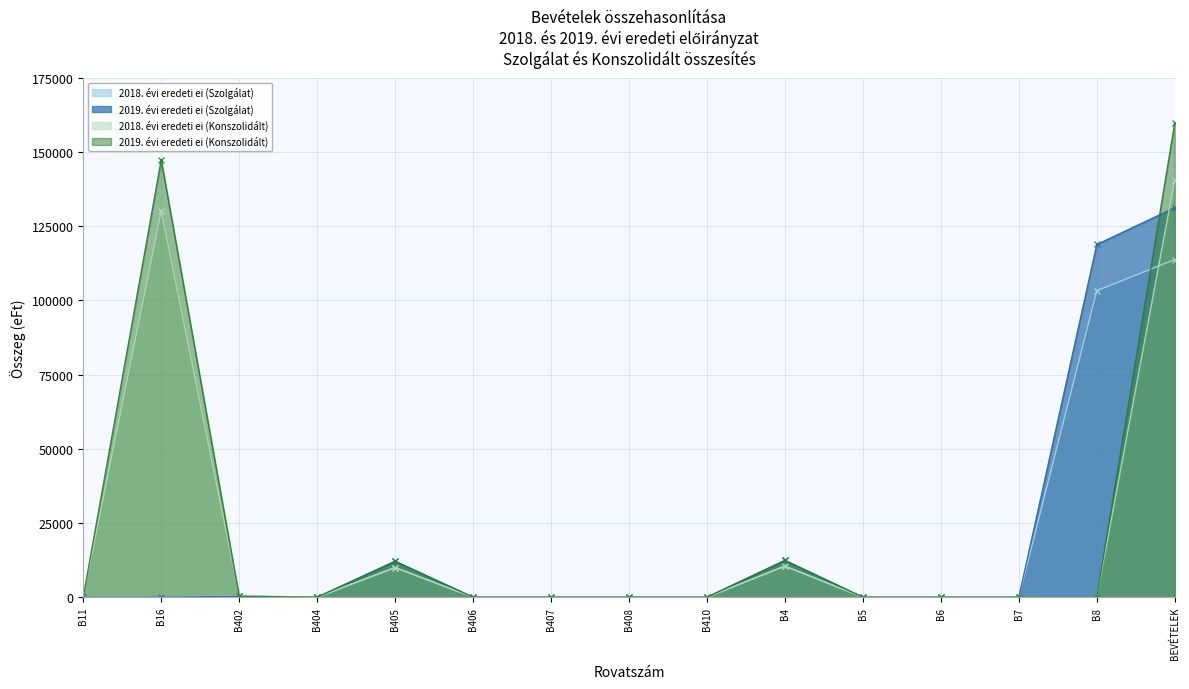

Is it true that 2018. évi eredeti ei (Konszolidált) equals 98448 at BEVÉTELEK?

False